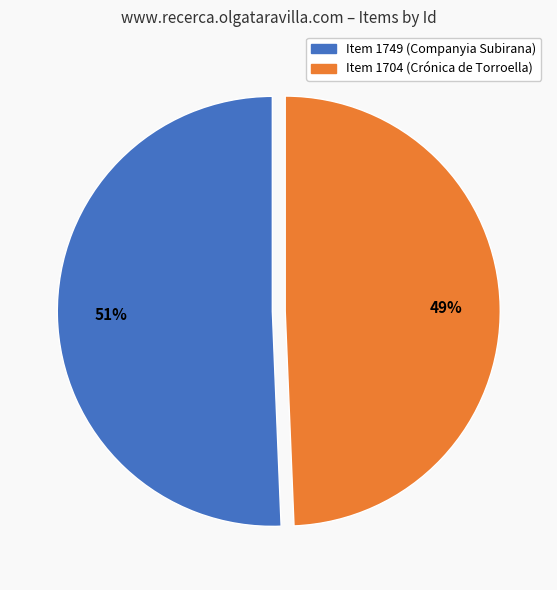

Is it true that Item 1749 (Companyia Subirana) is 51% of the pie?

True